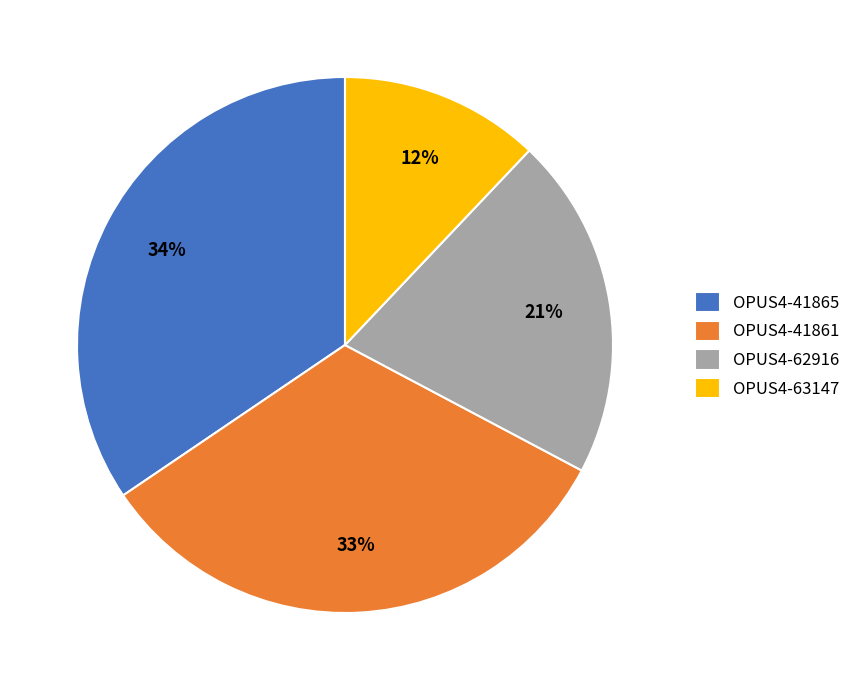

To the nearest percent, what percentage of the pie is OPUS4-62916?

21%